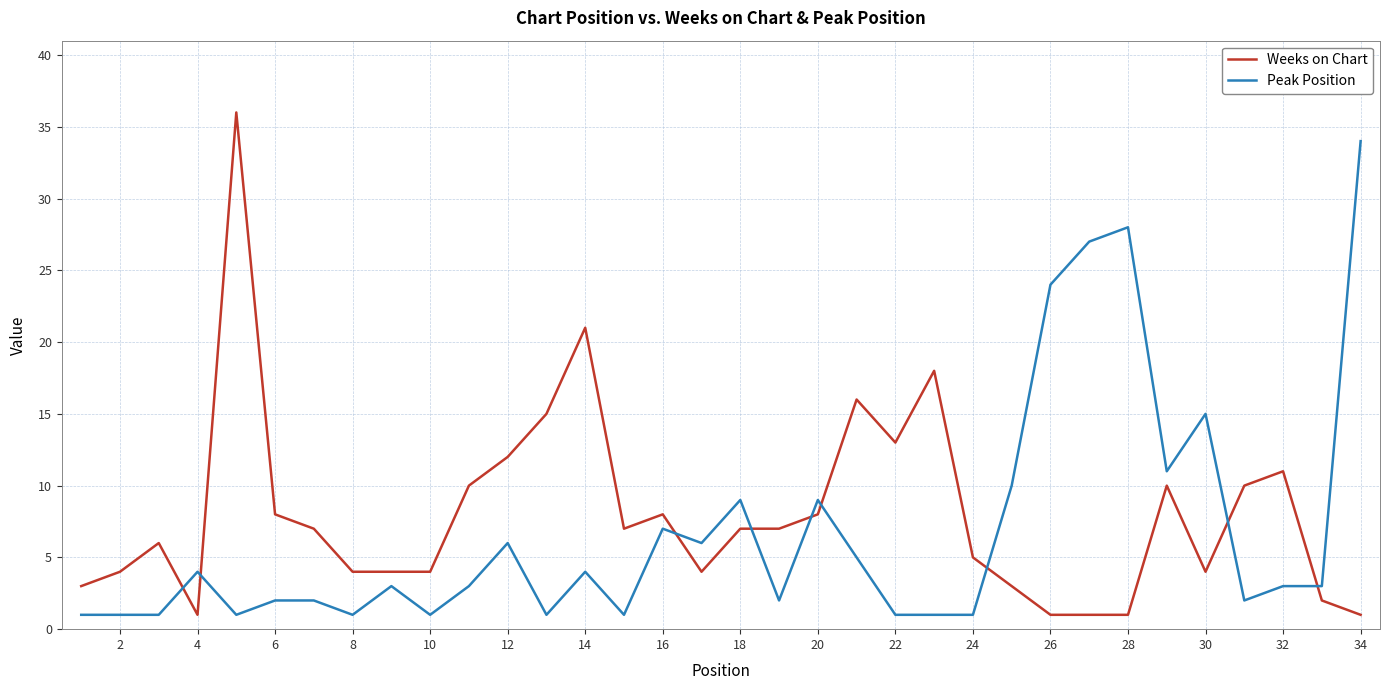

True or false: Peak Position and Weeks on Chart intersect in this chart.

True